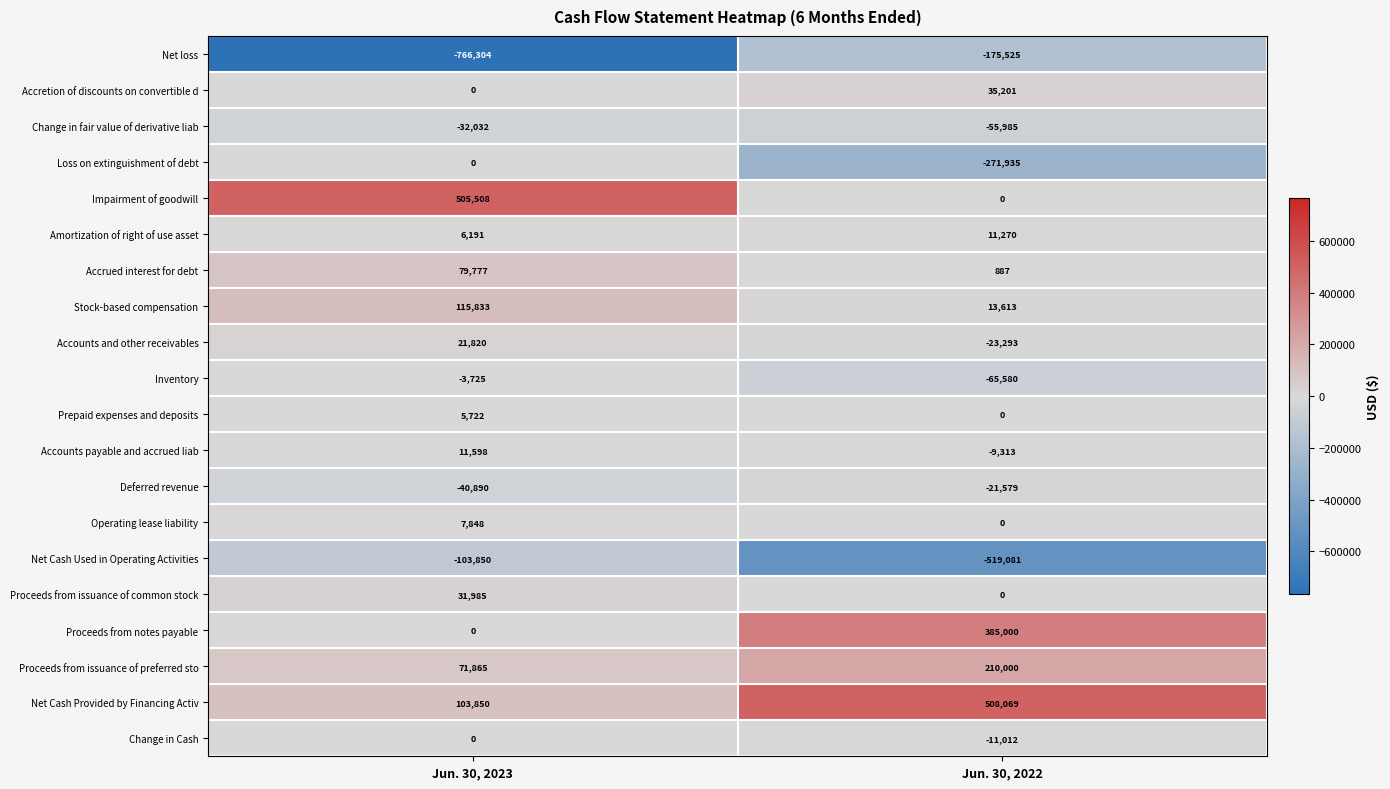

Which category has the lowest value in the Loss on extinguishment of debt series?

Jun. 30, 2022